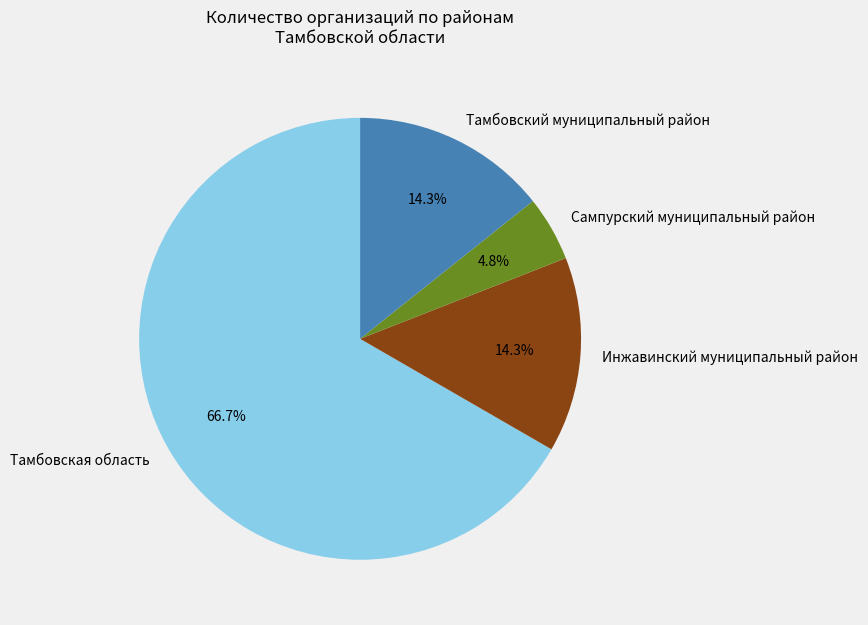

What percentage is the Тамбовская область slice, to the nearest percent?

67%